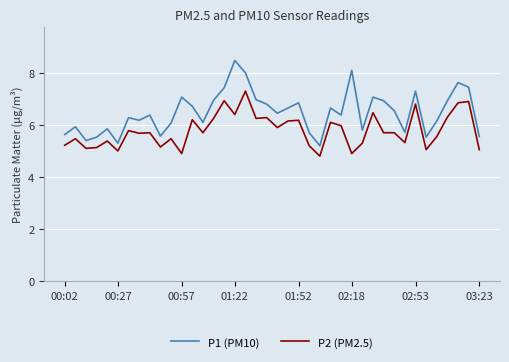

Which series has the largest range (max minus min)?

P1 (PM10)